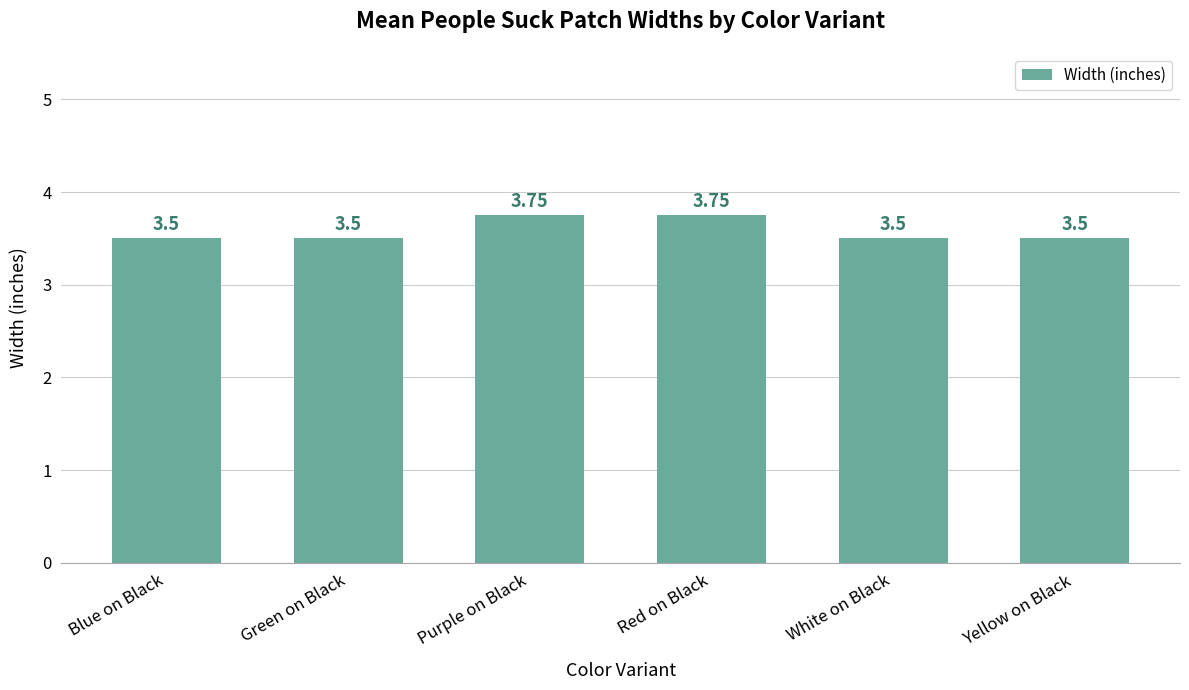

What is the ratio of the value at White on Black to the value at Red on Black?

0.9